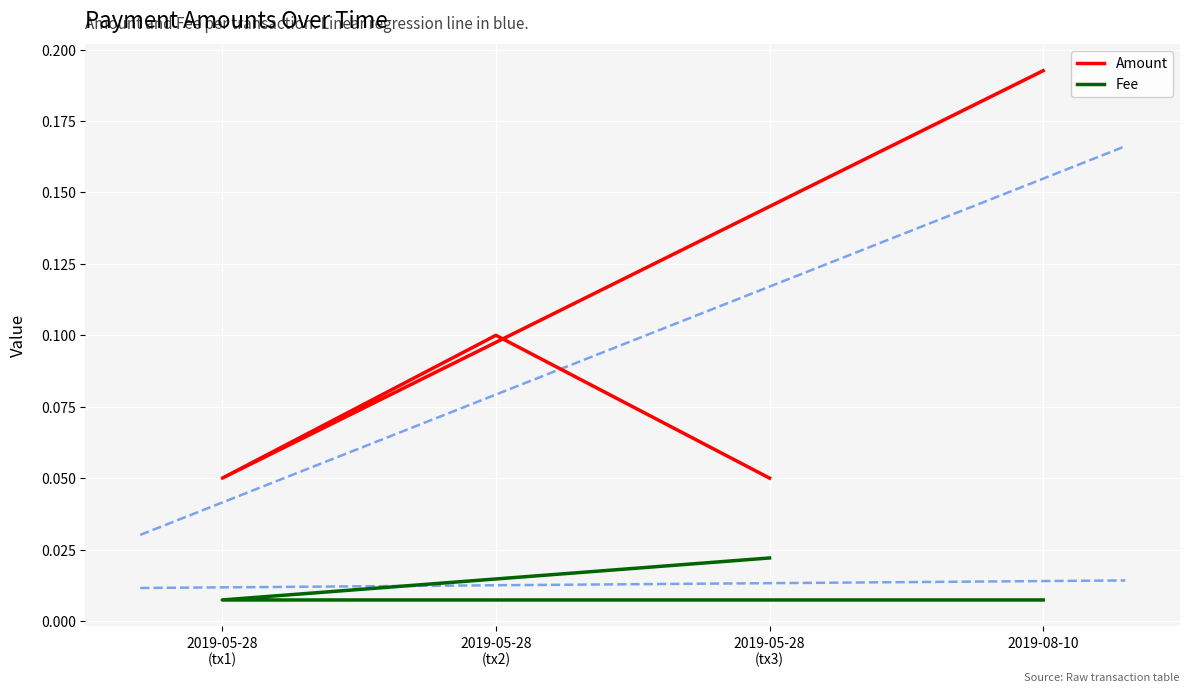

True or false: Fee and Amount cross at least once.

False